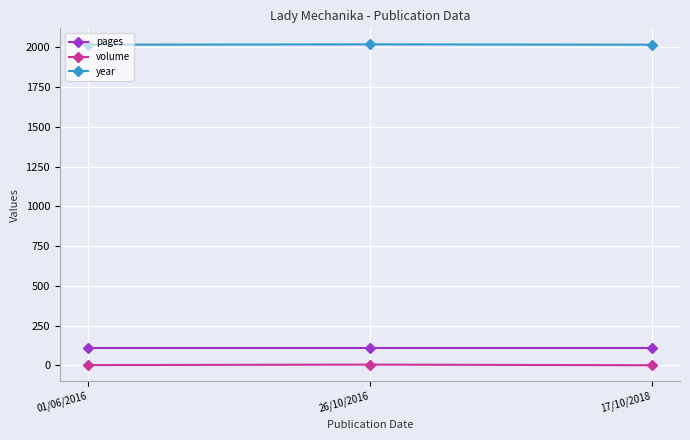

What is the label of the 2nd point from the right?

26/10/2016